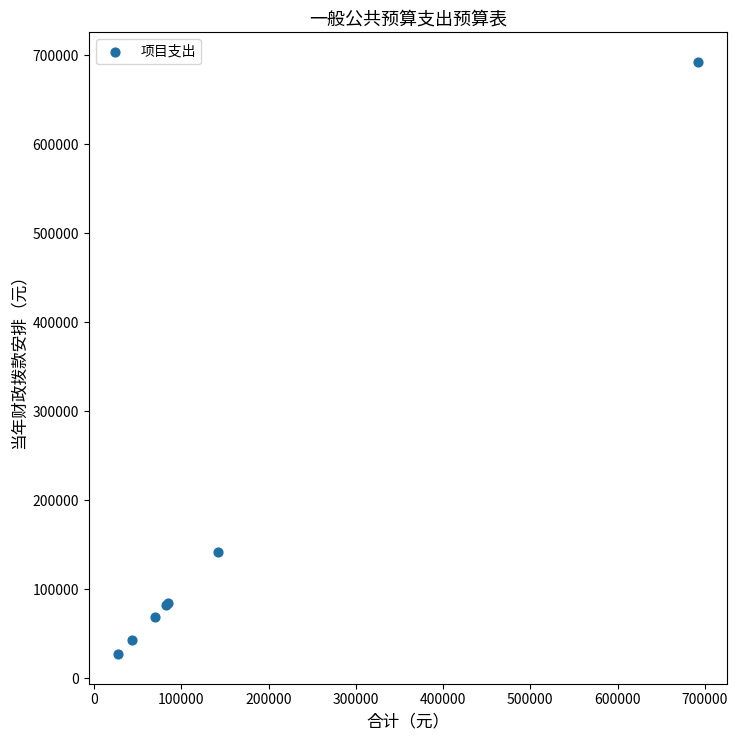

What Y value in the scatter plot is closest to 359765?

141752.0